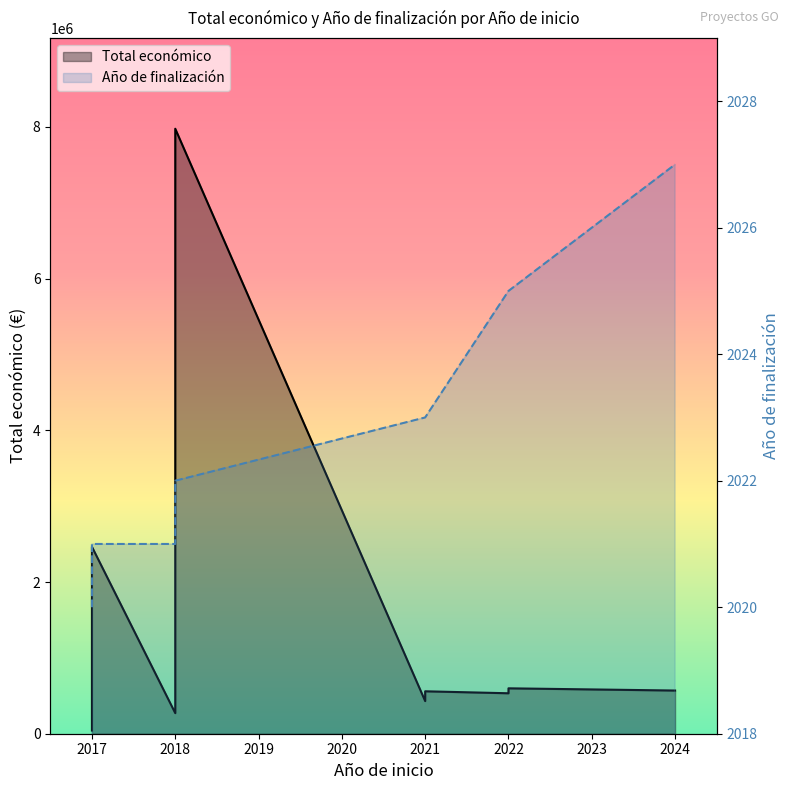

Is it true that Total económico equals 568146 at 2019?

False